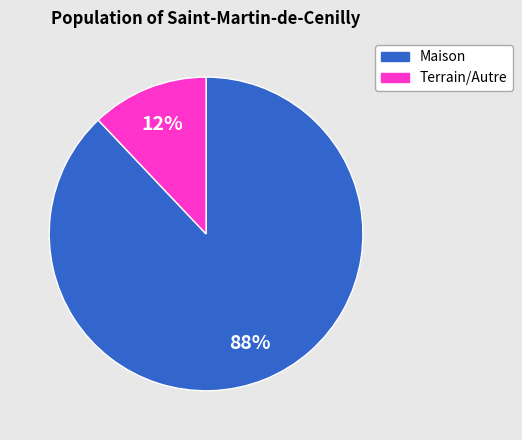

Is there any slice that represents more than half of the pie?

Yes